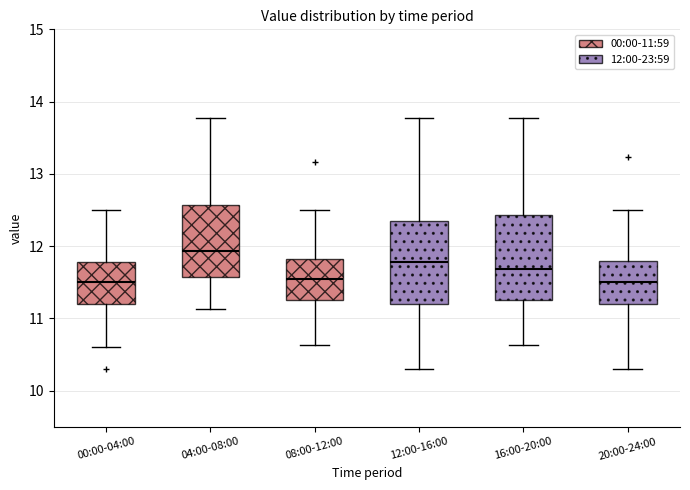

Reading left to right, transcribe this box plot: for each box, give where its median line is, the range the box spans, and where its two whiskers end, as read against the y-axis. The values are not printed on the chart, so give them approximately, as read against the axis.

00:00-04:00: median 11.5, box 11.2 to 11.8, whiskers 10.6 to 12.5
04:00-08:00: median 11.9, box 11.6 to 12.6, whiskers 11.1 to 13.8
08:00-12:00: median 11.6, box 11.3 to 11.8, whiskers 10.6 to 12.5
12:00-16:00: median 11.8, box 11.2 to 12.3, whiskers 10.3 to 13.8
16:00-20:00: median 11.7, box 11.3 to 12.4, whiskers 10.6 to 13.8
20:00-24:00: median 11.5, box 11.2 to 11.8, whiskers 10.3 to 12.5